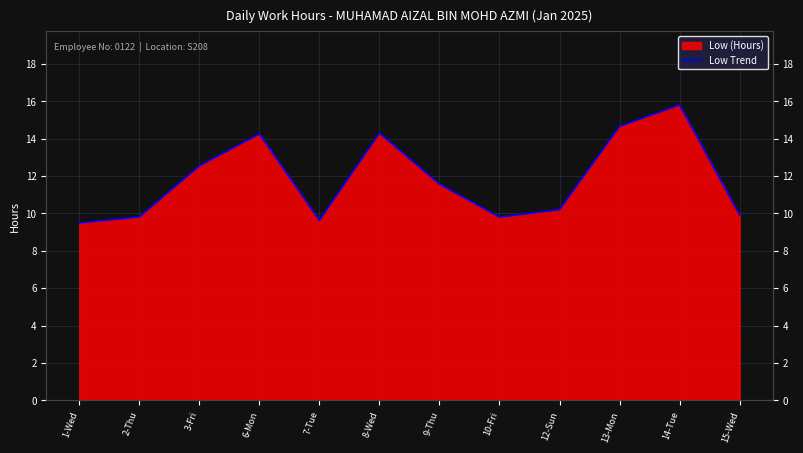

At which category does the data reach its first local valley?

7-Tue